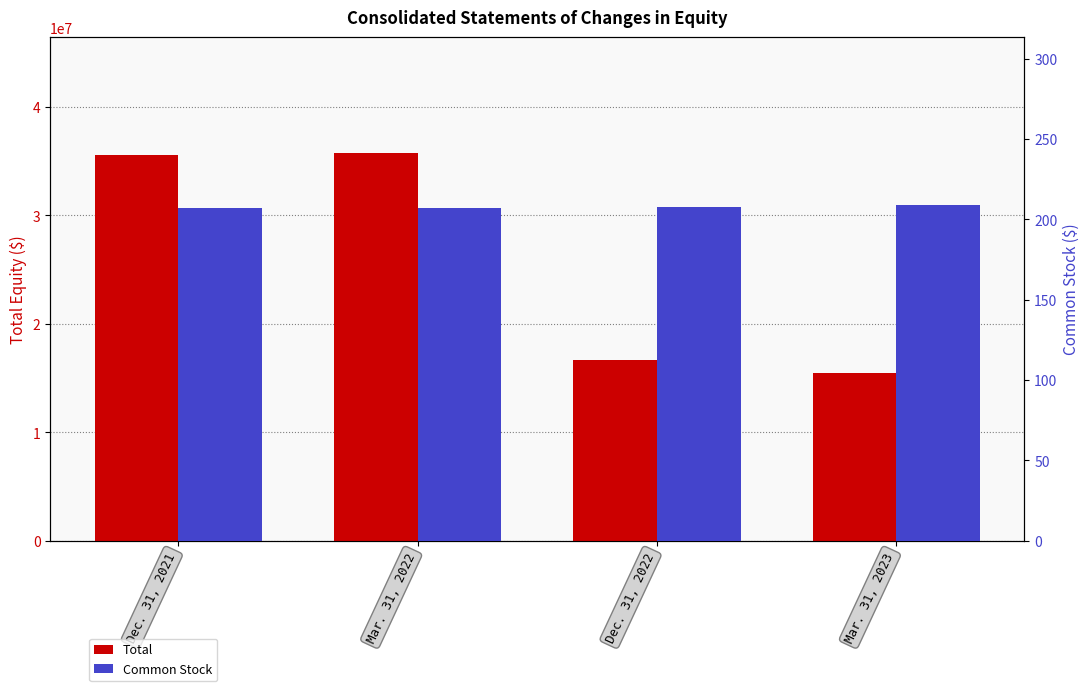

The Common Stock series shows 94 at Mar. 31, 2023. True or false?

False